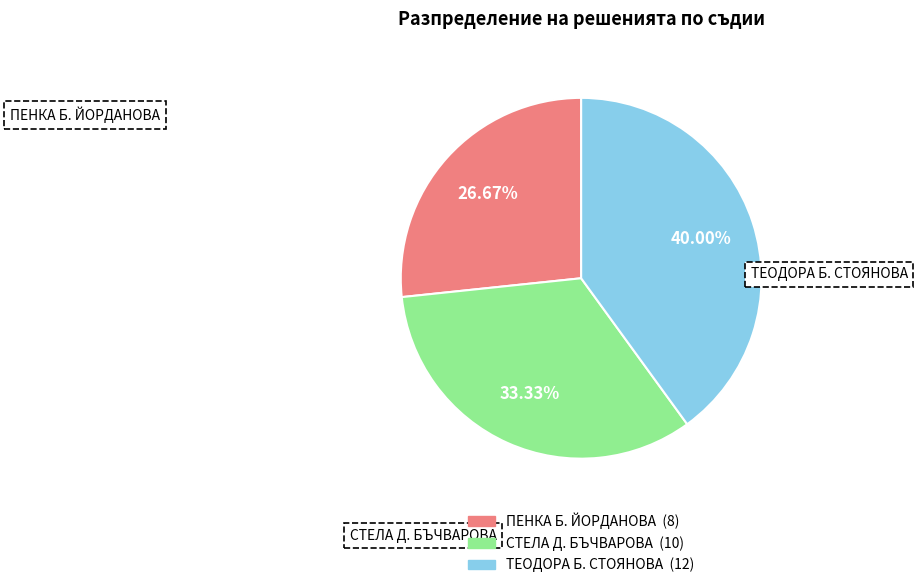

Is it true that ТЕОДОРА Б. СТОЯНОВА is 50% of the pie?

False